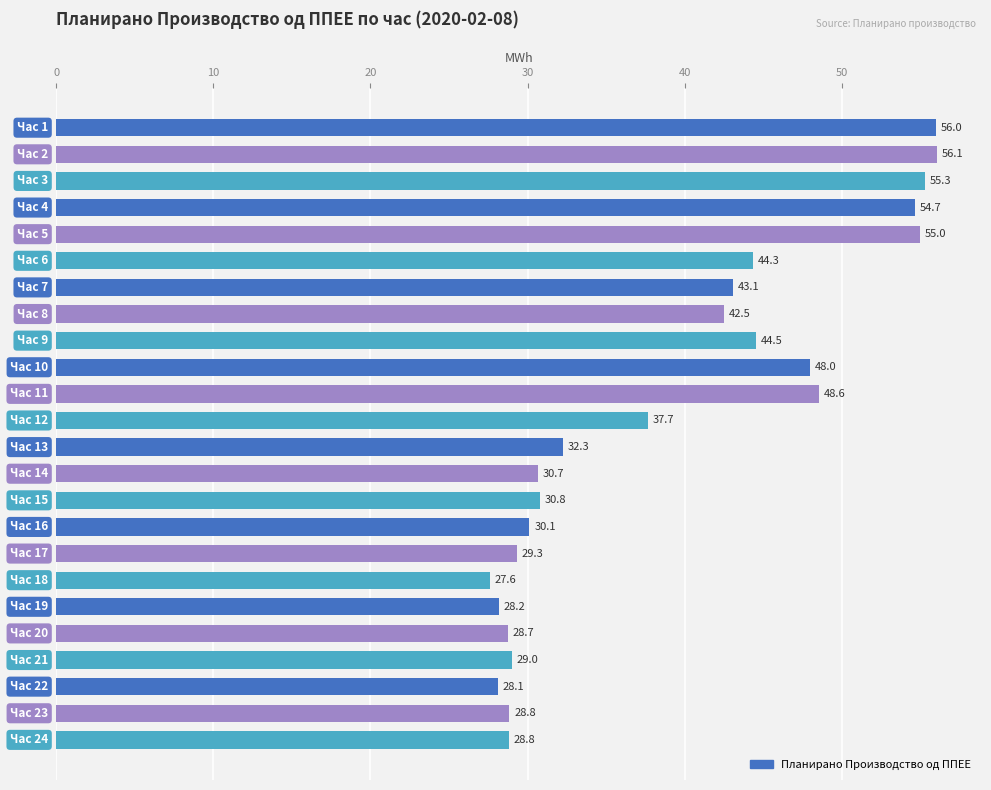

What is the sum of all values?

938.2